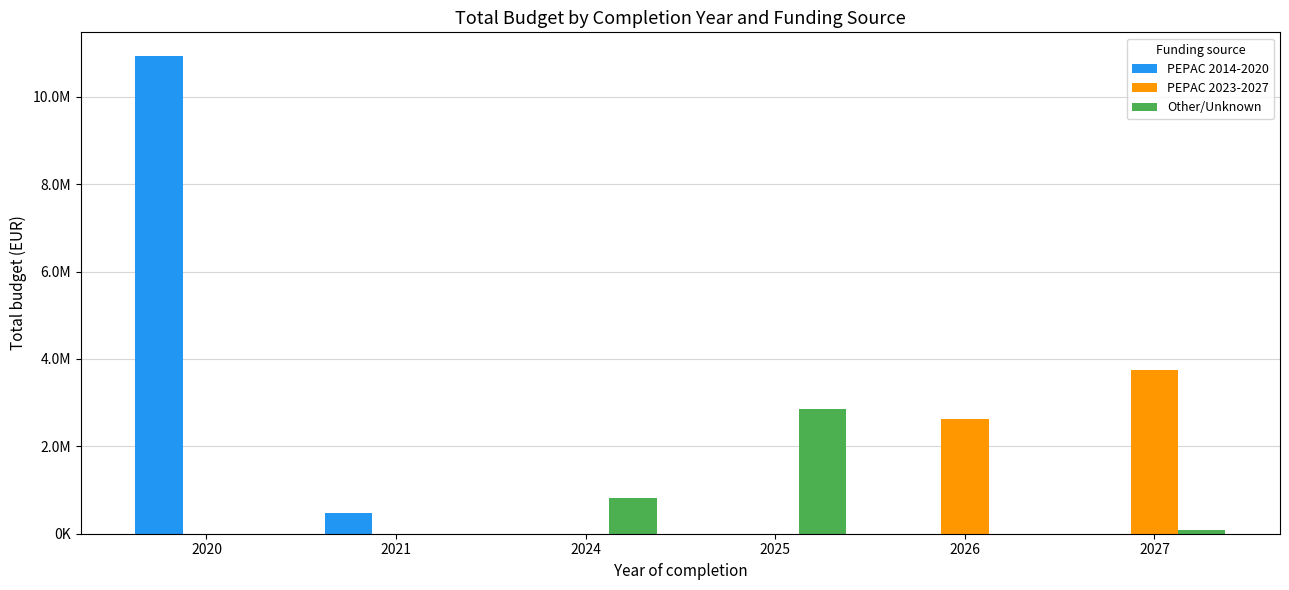

What are all the series names shown in the legend?

PEPAC 2014-2020, PEPAC 2023-2027, Other/Unknown